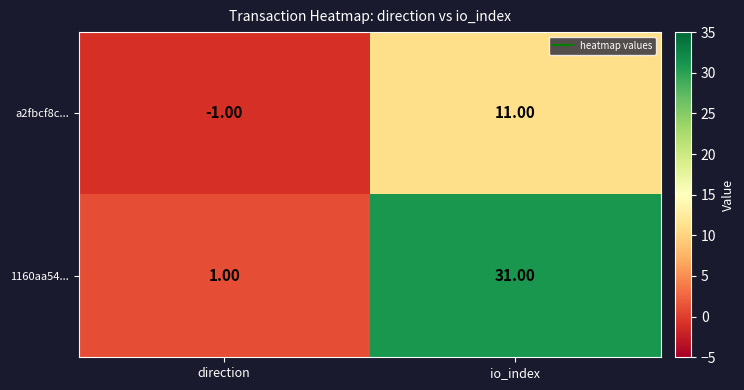

What is the difference between the maximum and minimum values in the 1160aa54... series?

30